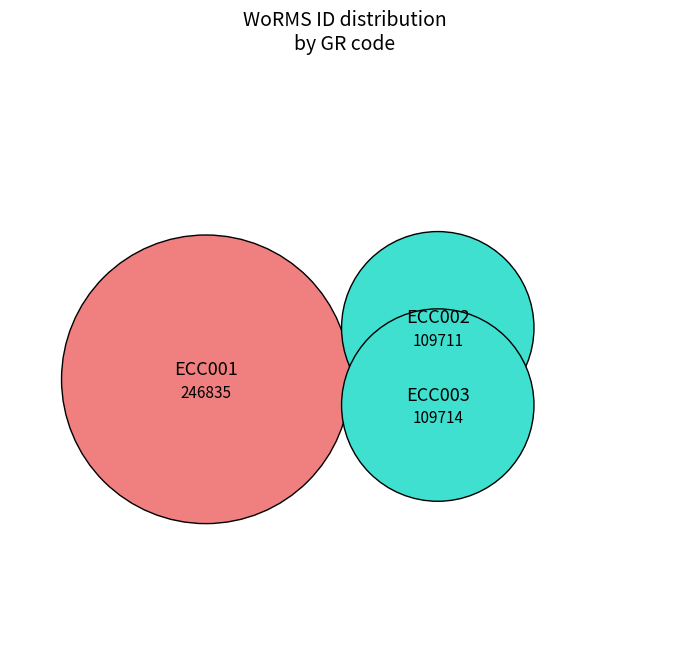

To the nearest percent, what portion does ECC003 represent?

24%